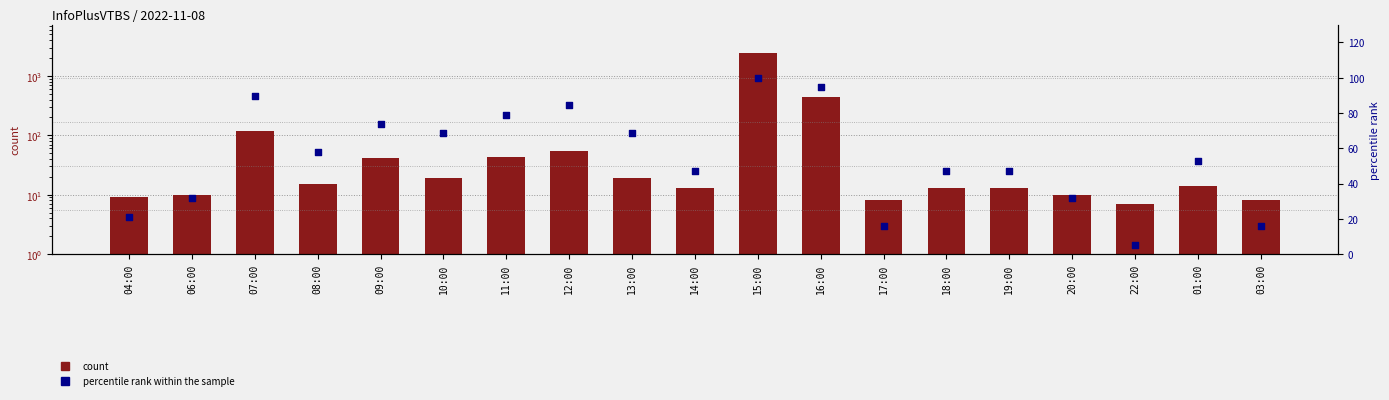

At which category is the sum across all series the highest?

15:00